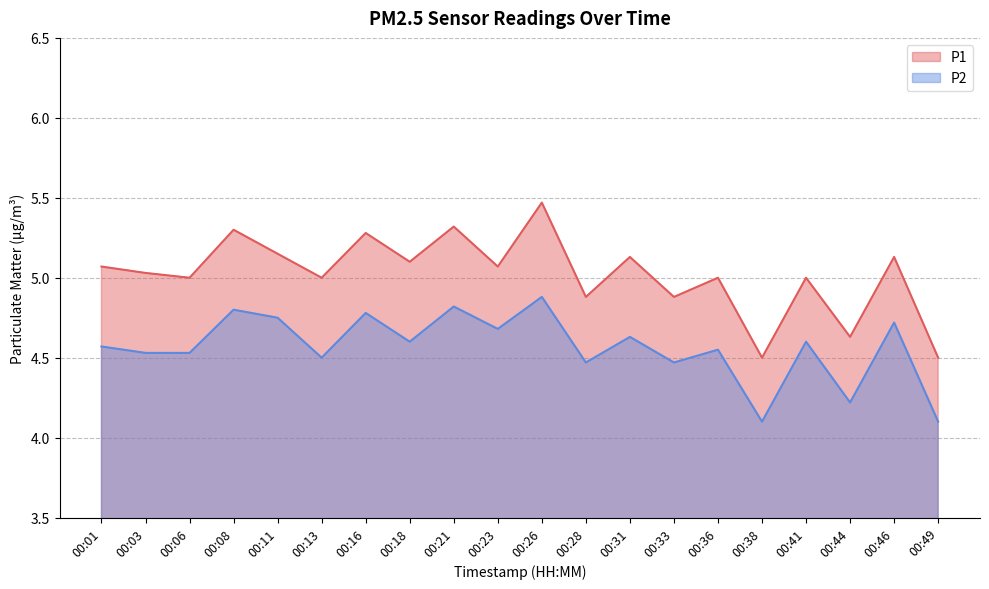

What is the highest value of the P1 series?

5.5